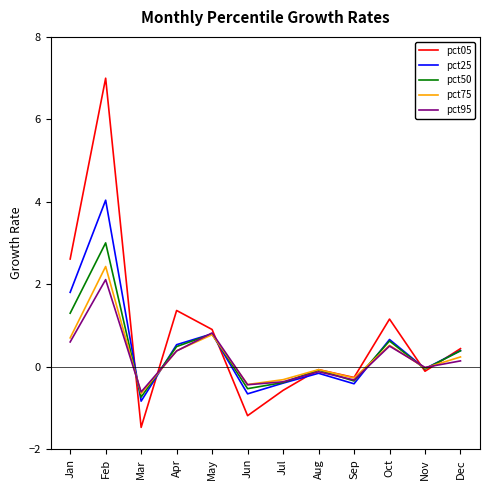

At which category does the chart reach its minimum across all series?

Mar